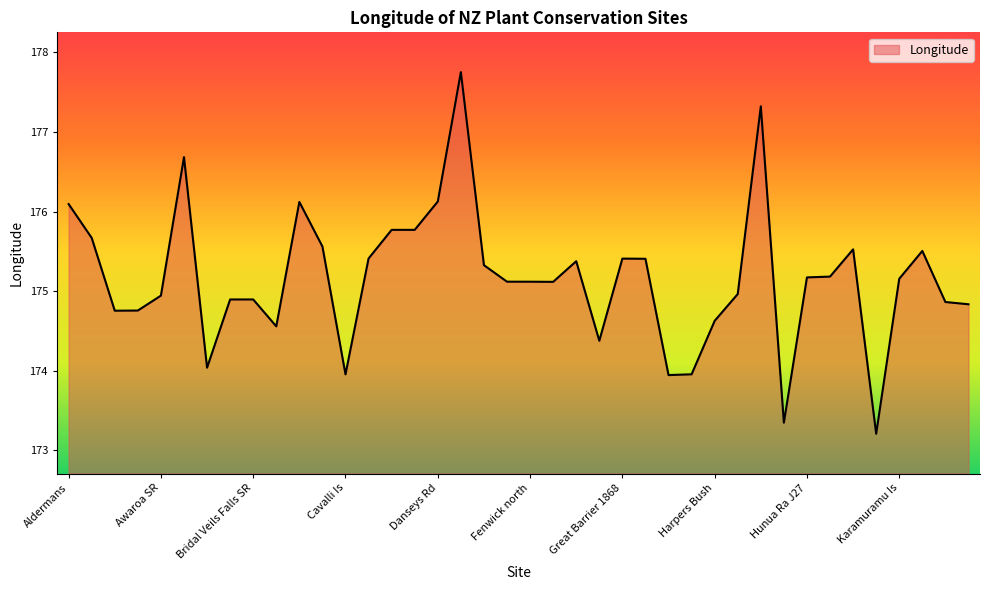

What is the smallest value displayed?

173.2